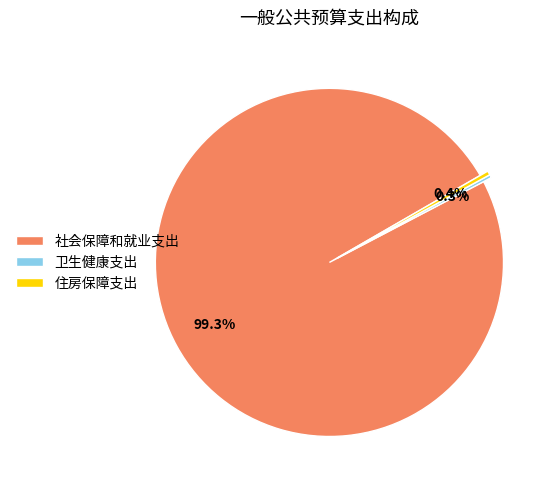

What portion of the pie excludes 社会保障和就业支出?

0.7%